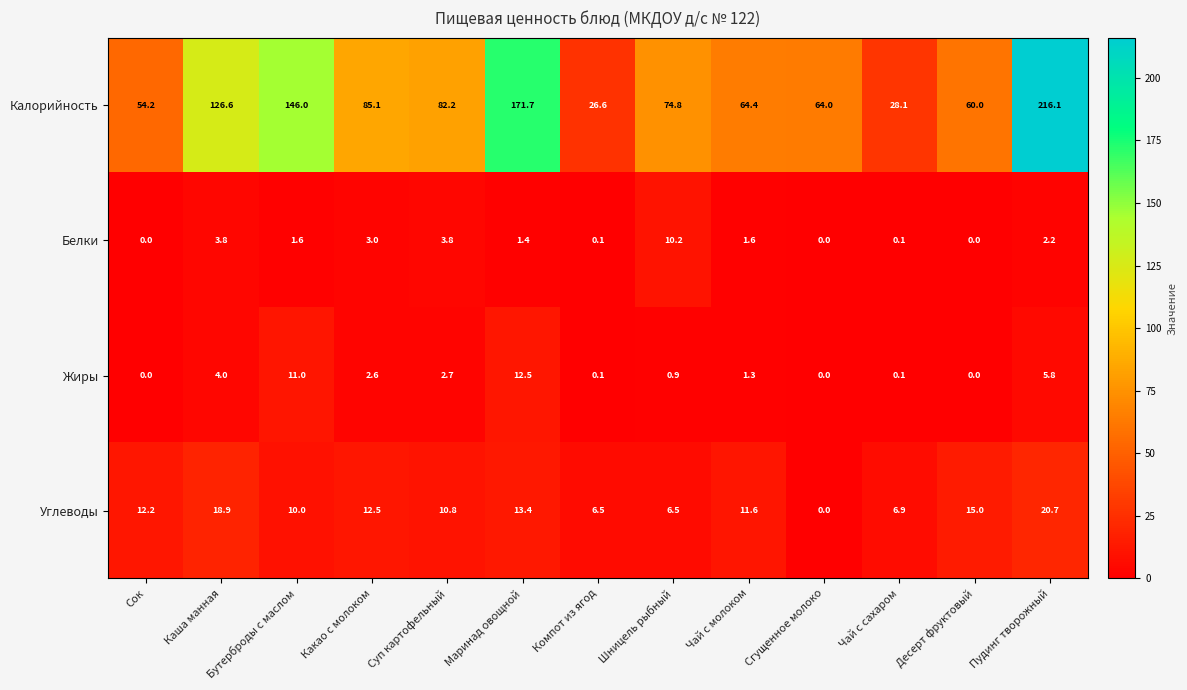

What is the maximum value for Калорийность?

216.1